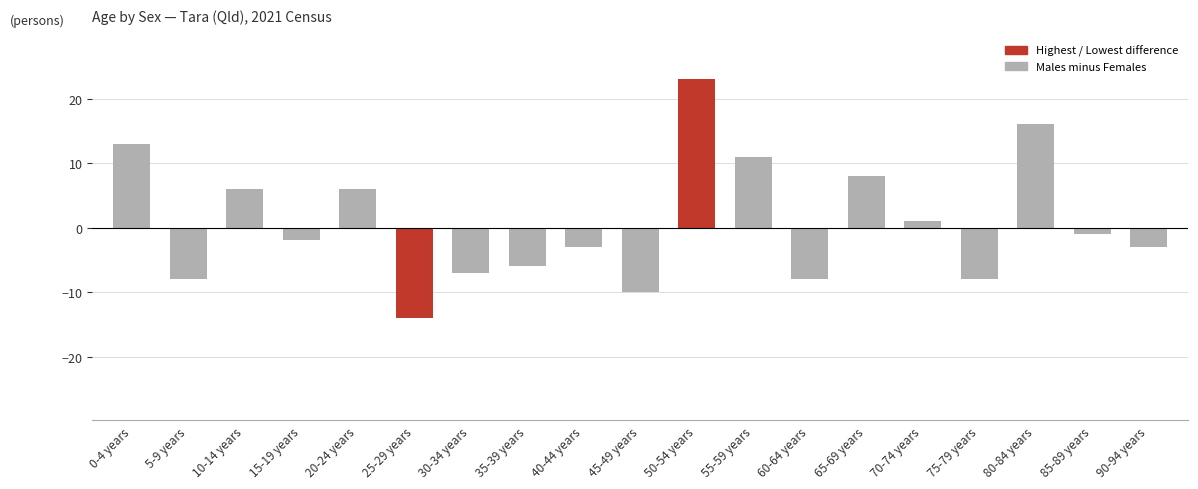

The value at 60-64 years is -8. True or false?

True